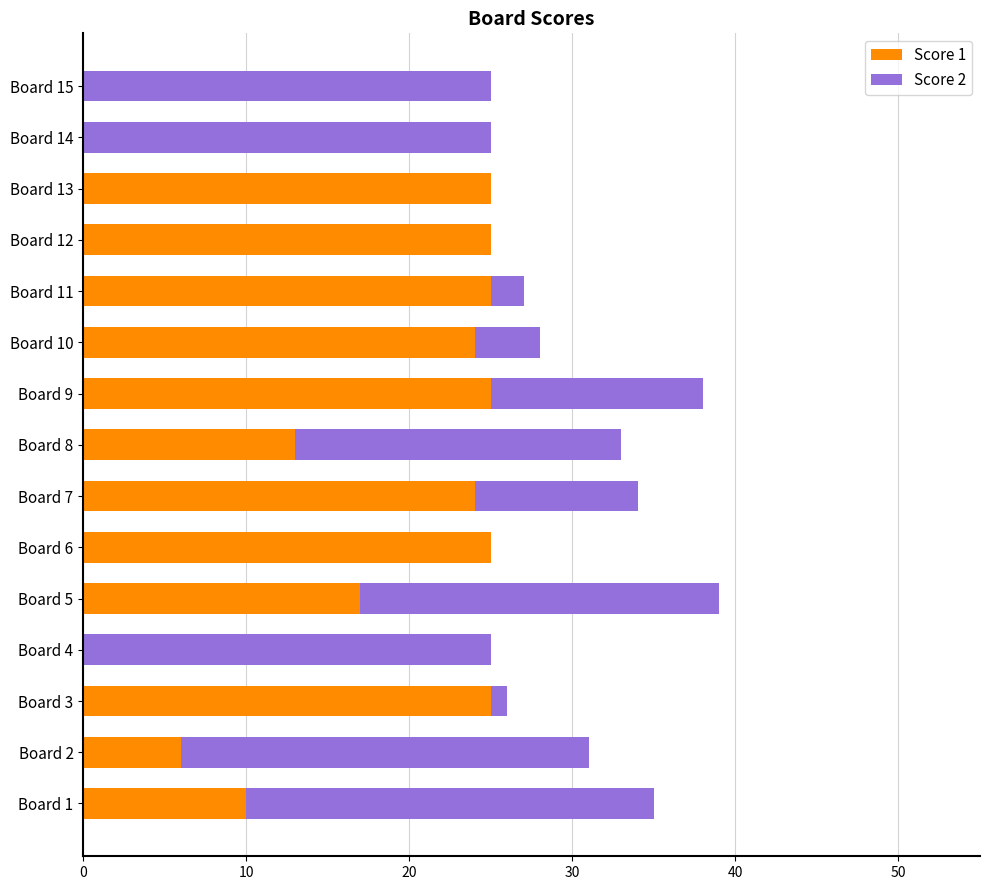

Is it true that Score 1 equals 25 at Board 12?

True